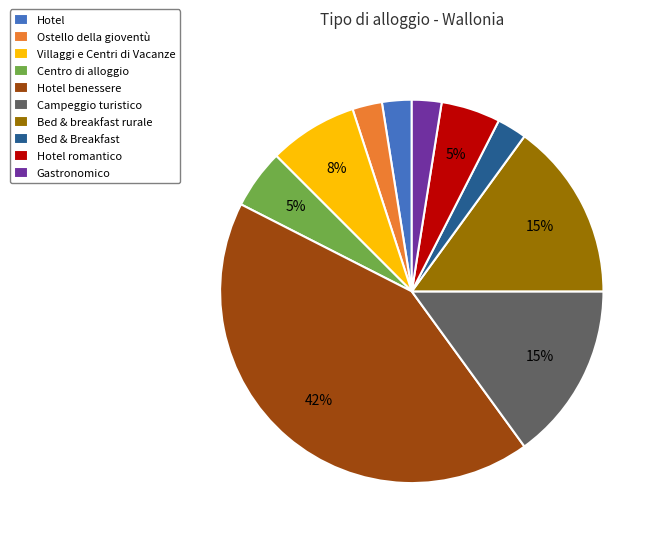

Combined, do Ostello della gioventù and Hotel account for over 50%?

No